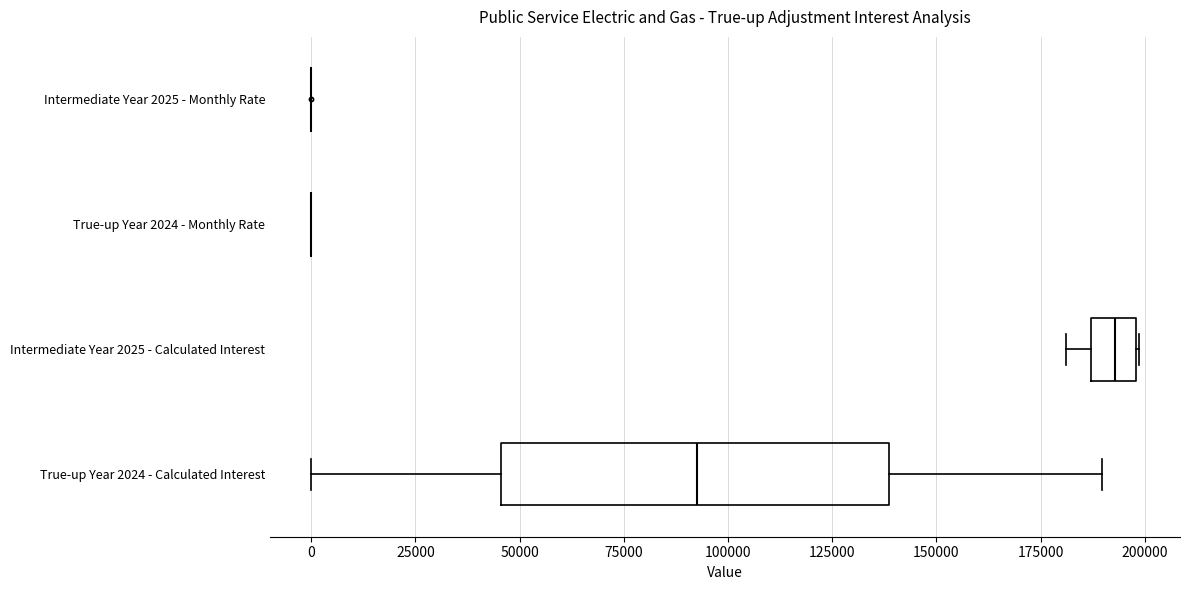

Comparing the boxes themselves (not the whiskers), which one is the widest?

True-up Year 2024 - Calculated Interest